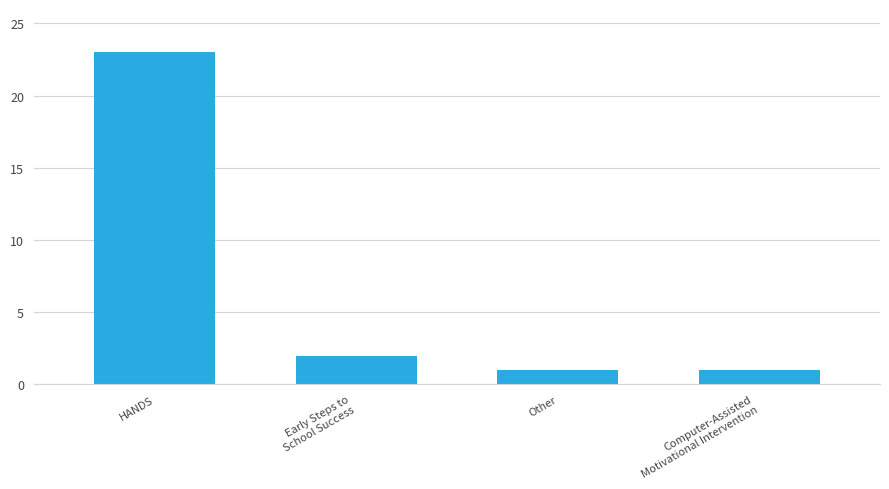

What is the sum of all values?

27